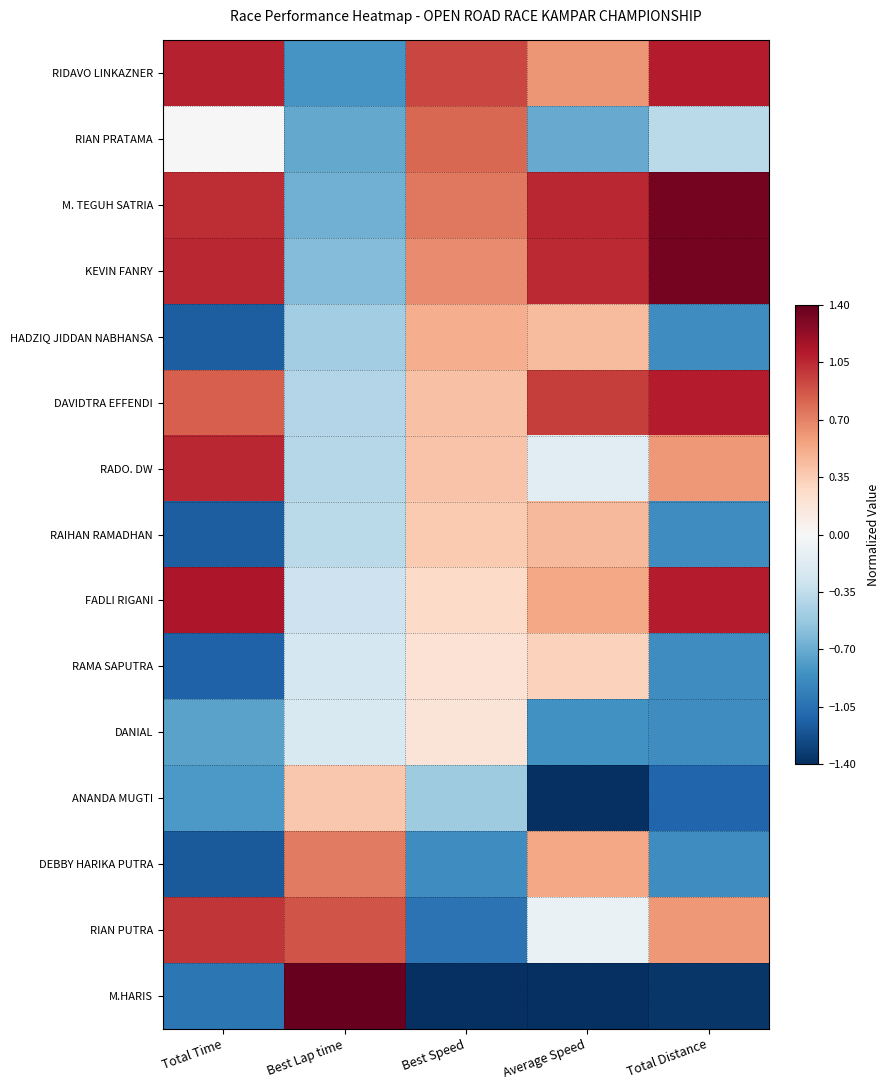

List the series in order of their peak value, lowest first.

DANIAL, RAMA SAPUTRA, ANANDA MUGTI, RAIHAN RAMADHAN, HADZIQ JIDDAN NABHANSA, DEBBY HARIKA PUTRA, RIAN PRATAMA, RIAN PUTRA, RADO. DW, RIDAVO LINKAZNER, DAVIDTRA EFFENDI, FADLI RIGANI, M. TEGUH SATRIA, KEVIN FANRY, M.HARIS